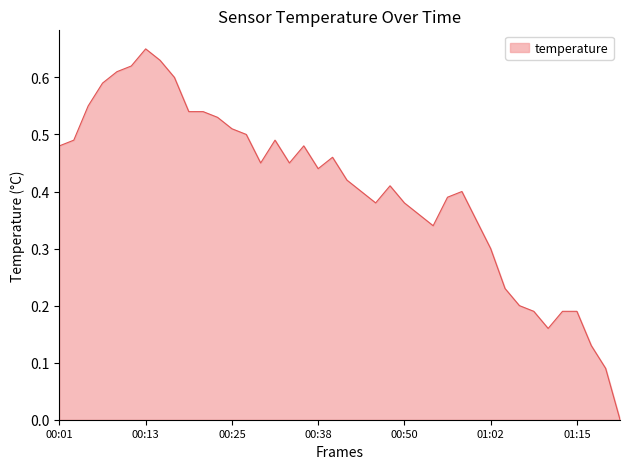

Does the chart have visible grid lines?

No